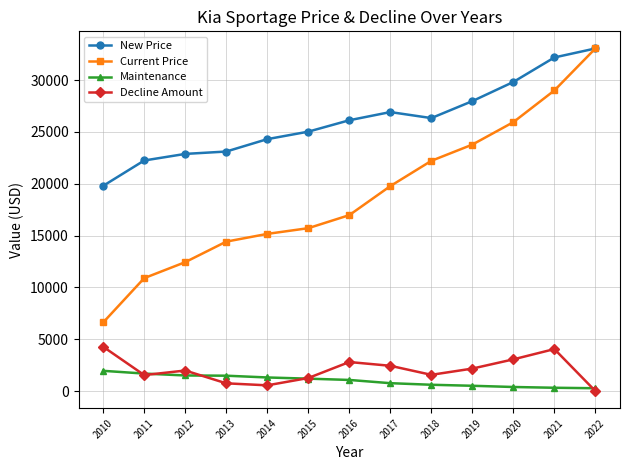

At which category does the chart reach its peak across all series?

2022